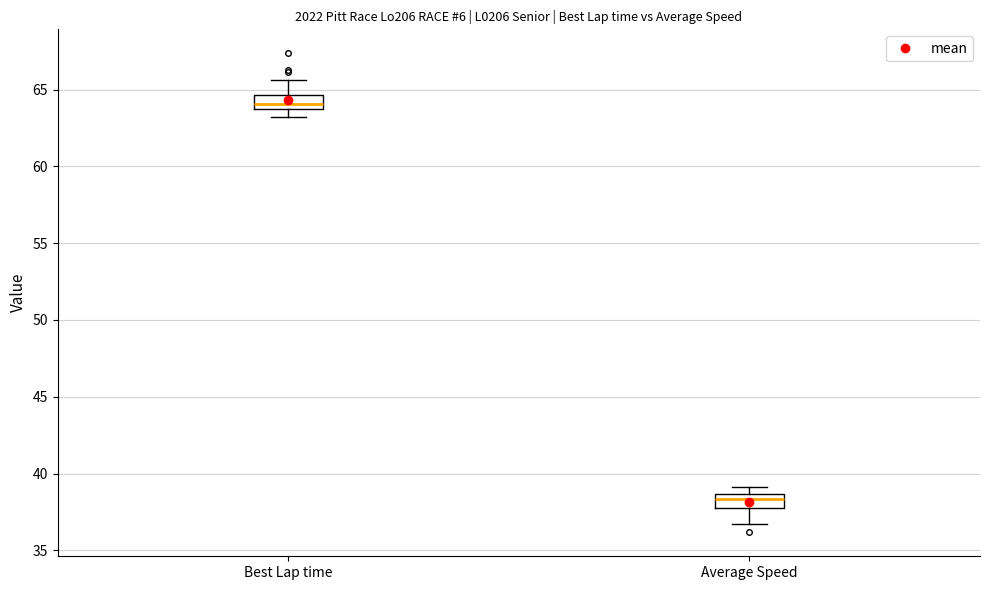

Which box's median line is the lowest?

Average Speed